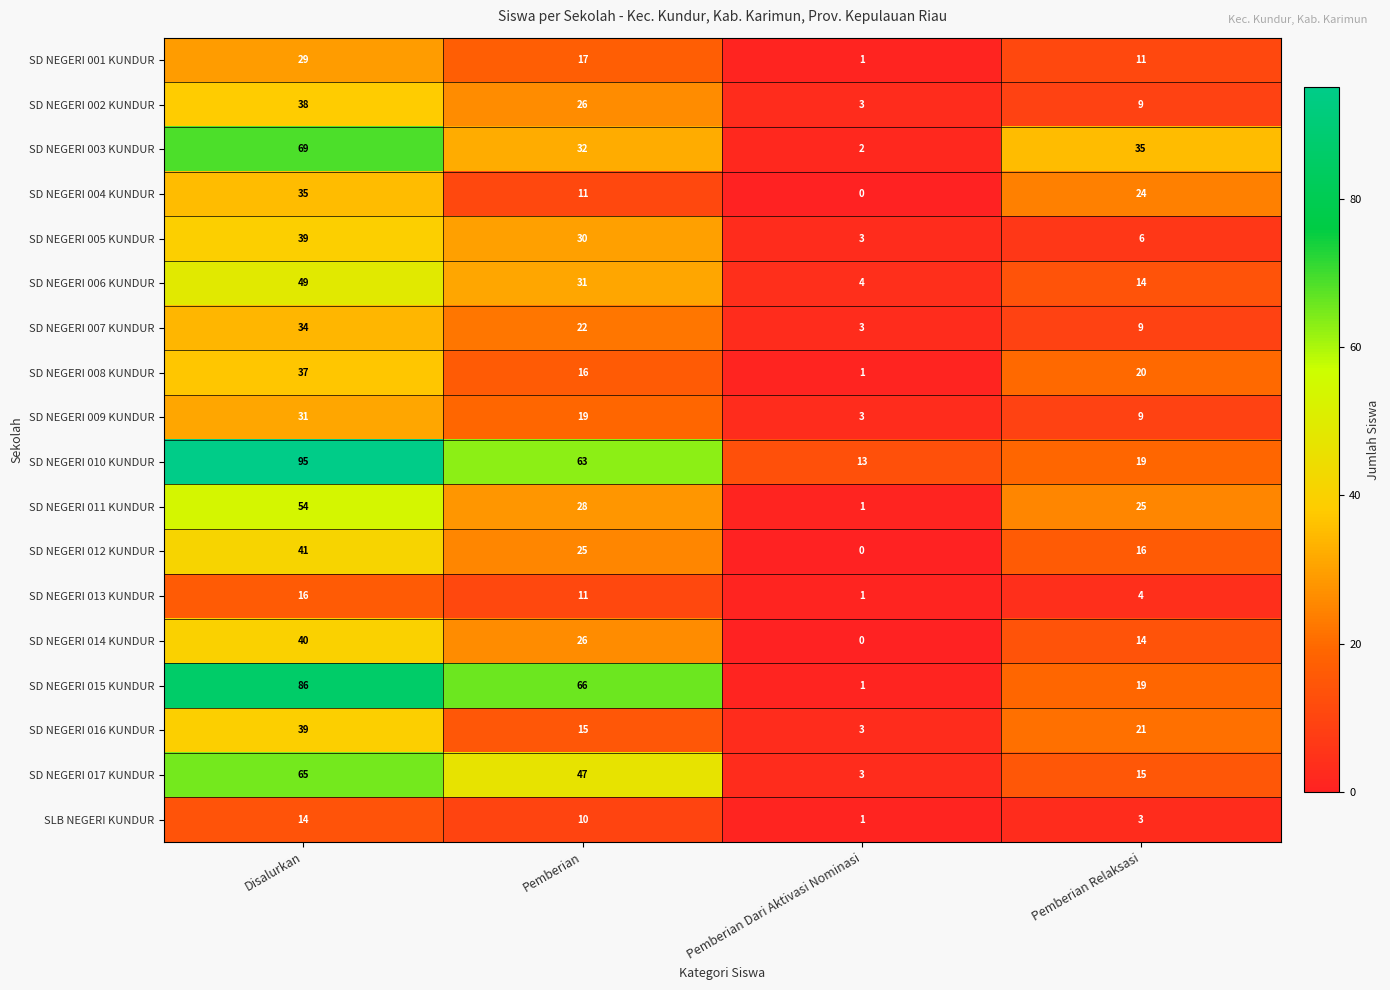

What is the average value of the SD NEGERI 016 KUNDUR series?

20